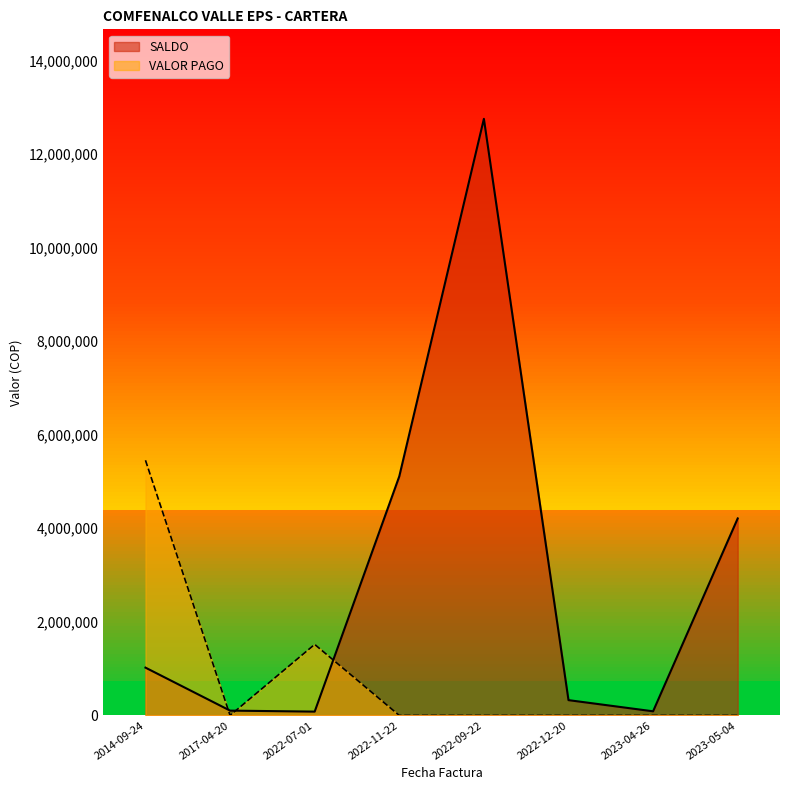

Is the value of VALOR PAGO at 2022-12-20 greater than the value of SALDO at 2022-09-22?

No